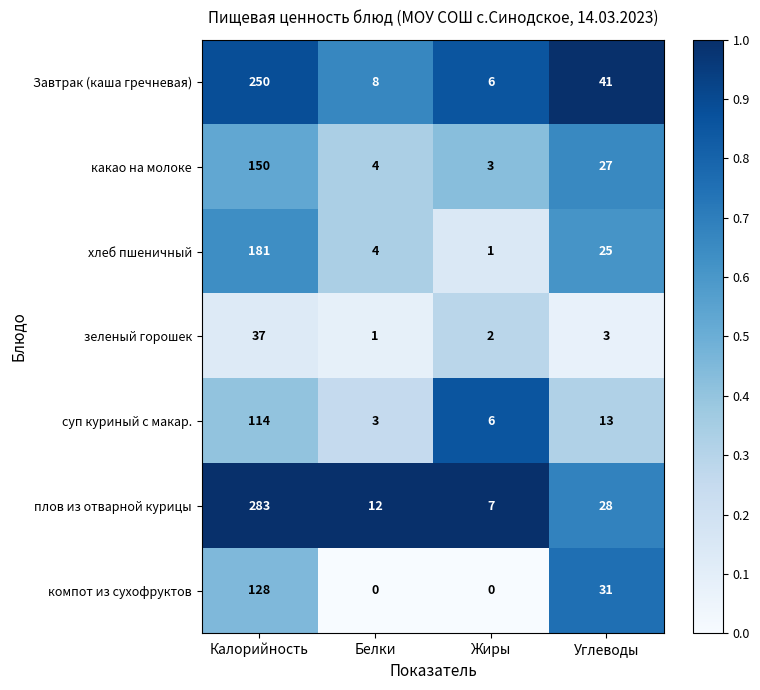

Which series has the largest range (max minus min)?

плов из отварной курицы